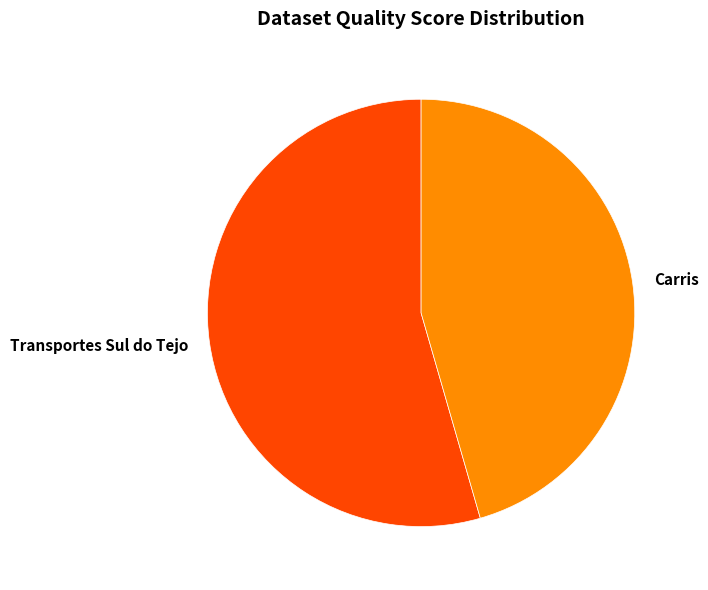

Which slice represents more than half of the pie?

Transportes Sul do Tejo